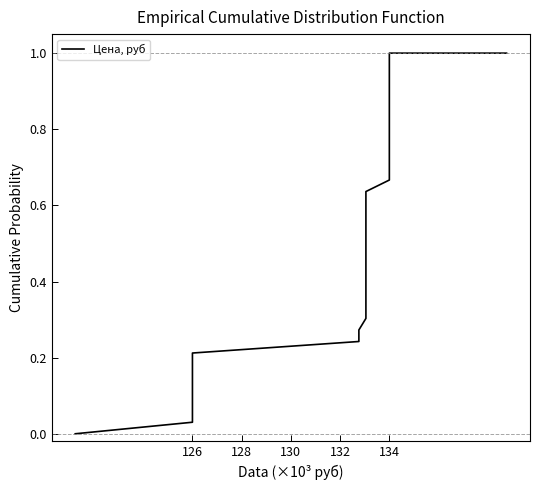

What is the value of the 31st point from the left?

0.9